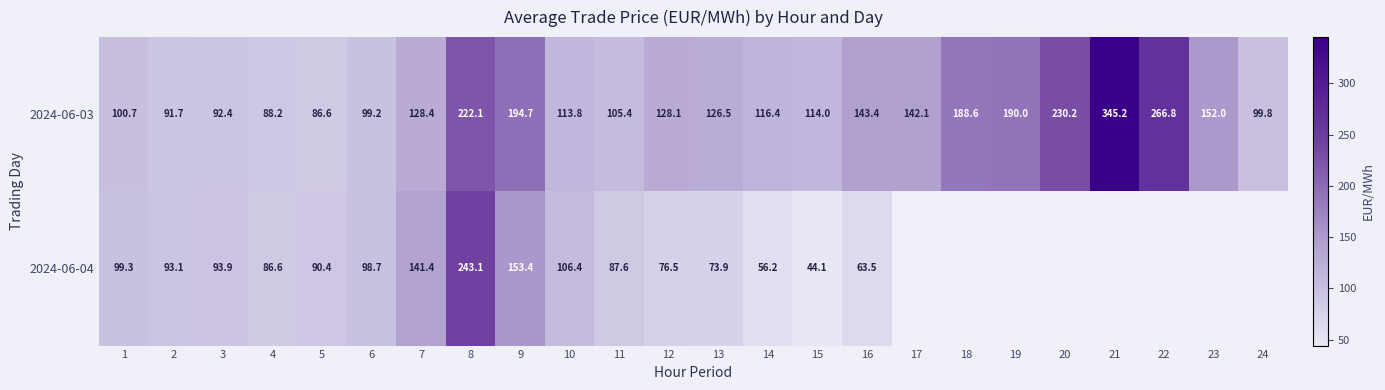

Rank the series at 14 from lowest to highest value.

2024-06-04, 2024-06-03